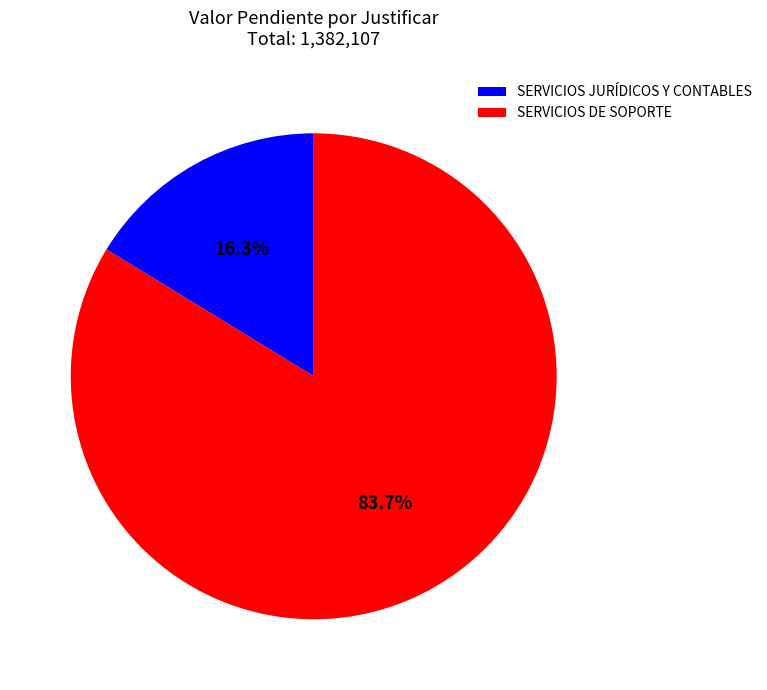

What percentage do SERVICIOS DE SOPORTE and SERVICIOS JURÍDICOS Y CONTABLES together represent?

100.0%